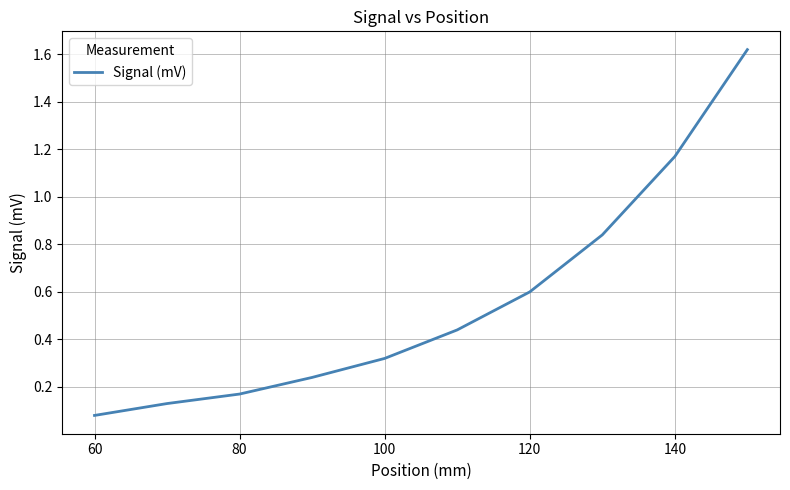

What is the difference between the second highest and minimum values?

1.1